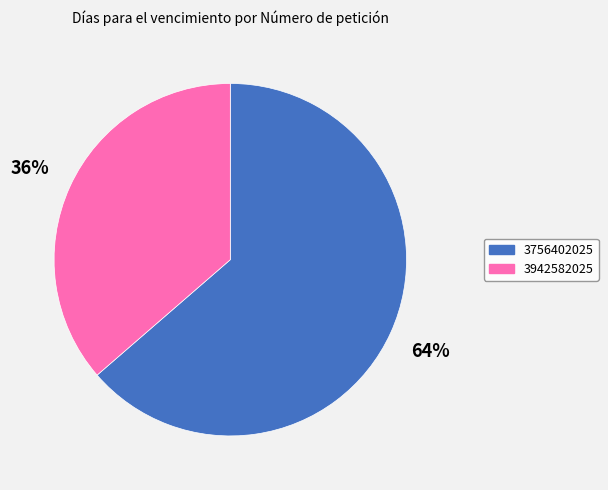

Is the sum of 3942582025 and 3756402025 greater than half?

Yes